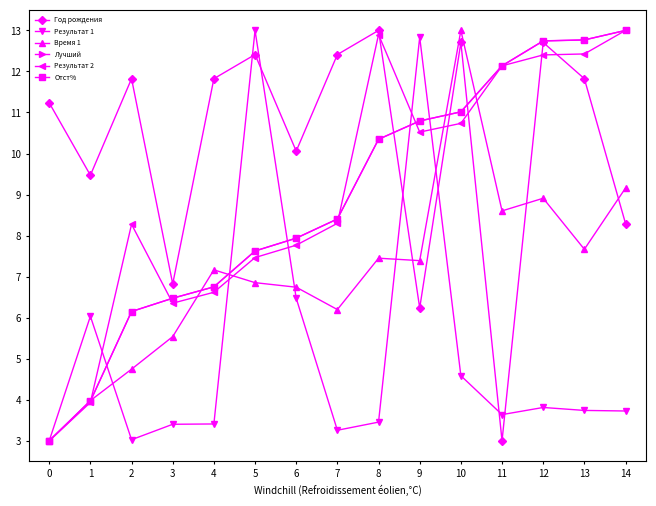

Where is the first local maximum for Время 1?

4